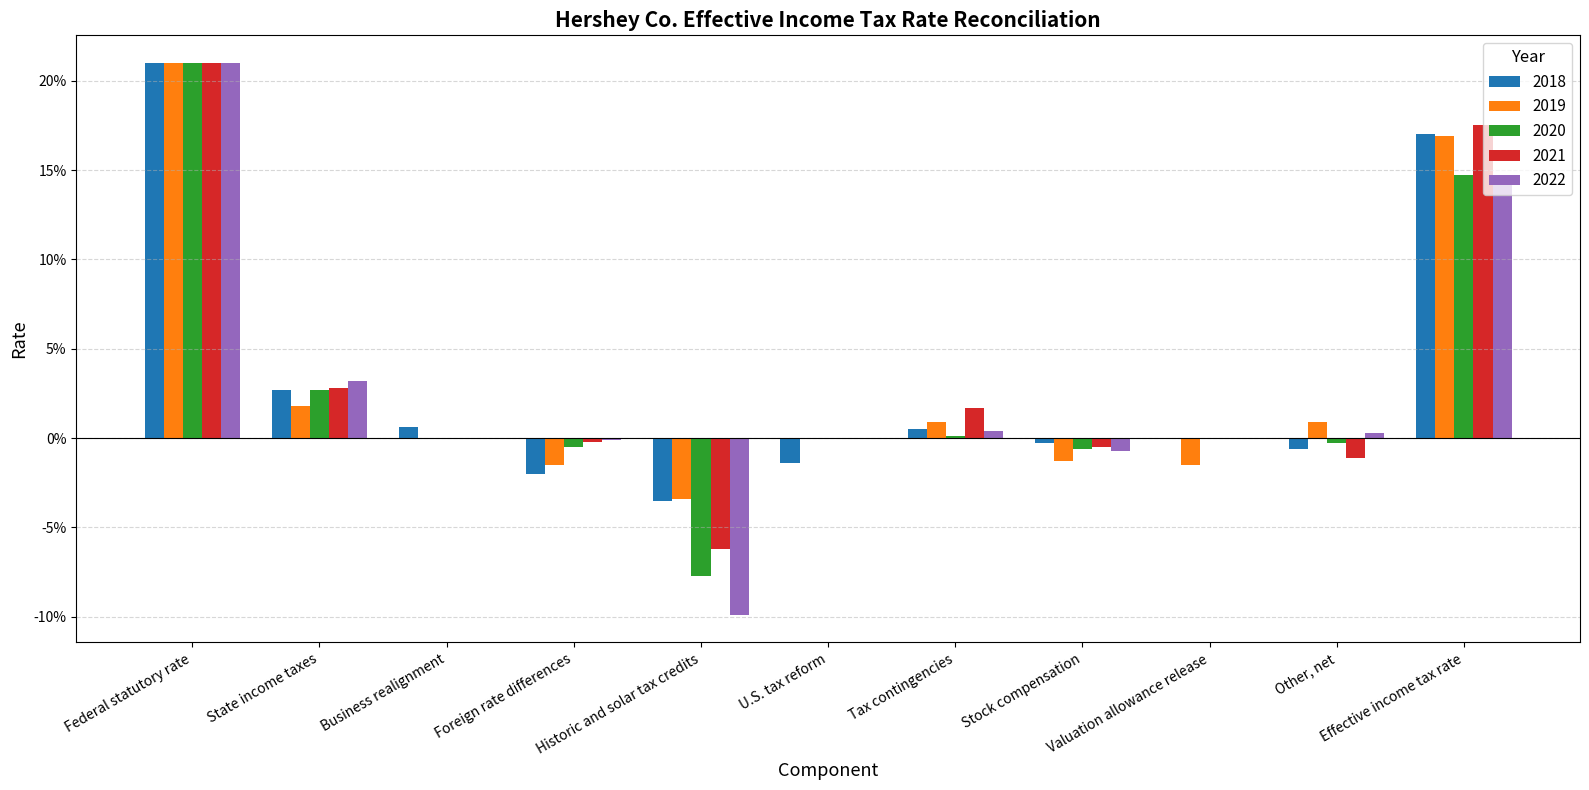

What is the value of the 2019 bar at the 1st from the left?

0.2